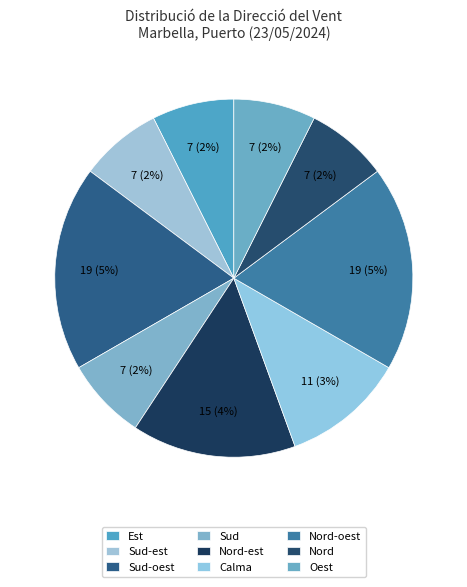

To the nearest percent, what portion does Est represent?

7%